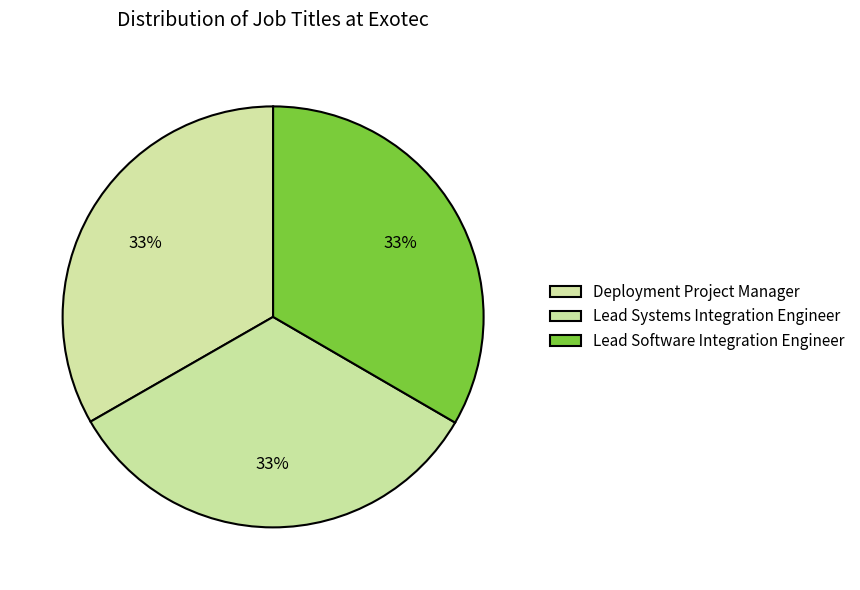

Do Lead Systems Integration Engineer and Deployment Project Manager together represent more than half of the pie?

Yes